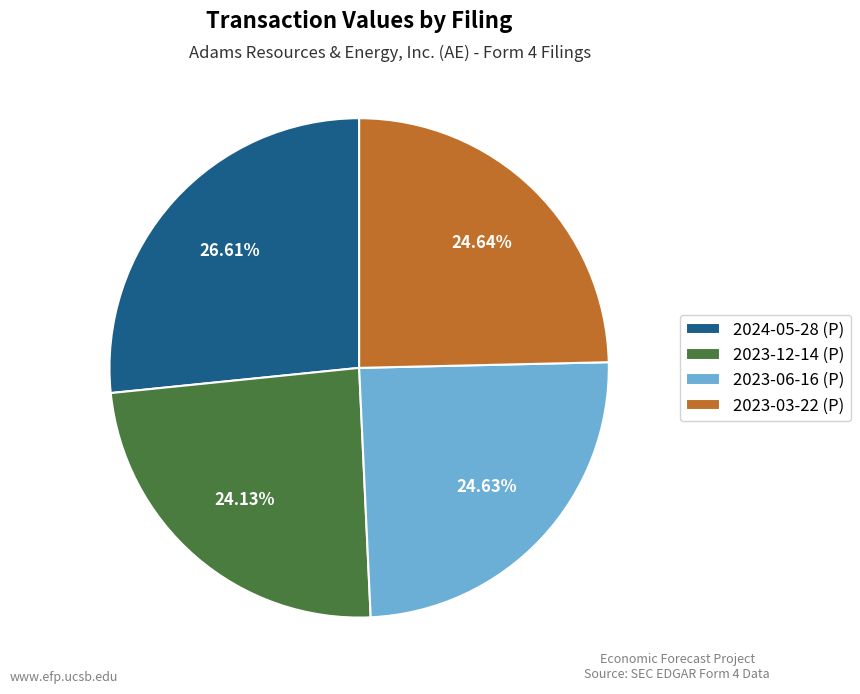

Combined, do 2023-12-14 (P) and 2024-05-28 (P) account for over 50%?

Yes